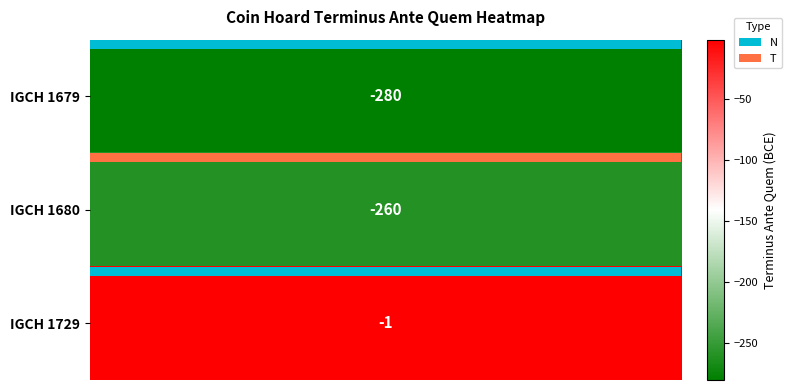

What is the difference between the highest and lowest values at 33?

279